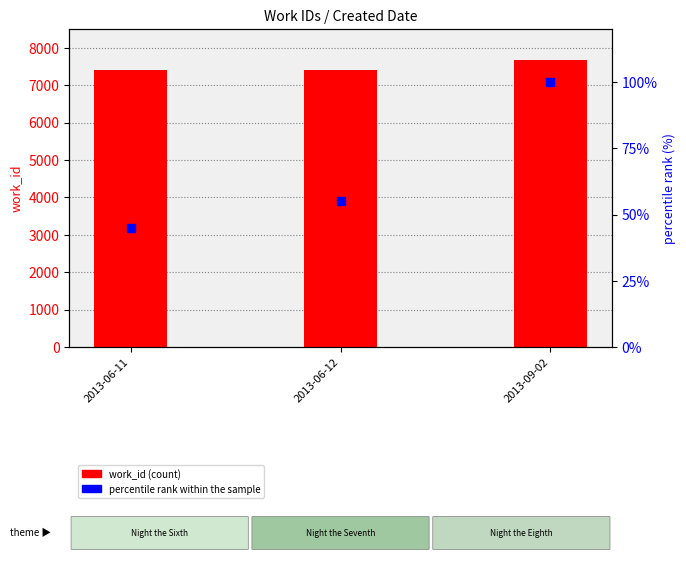

Which series contains the lowest Y value?

percentile rank within the sample